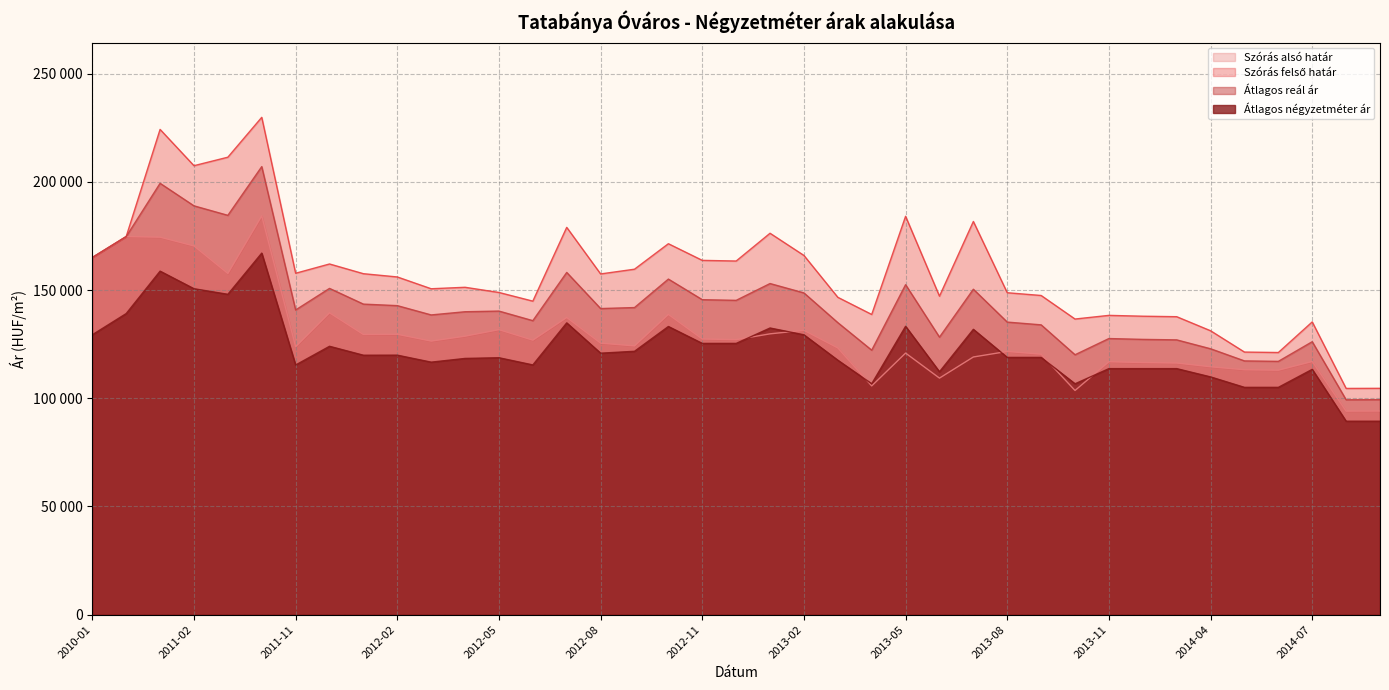

Between 2011-02 and 2012-03, which series saw the biggest shift?

Szórás felső határ